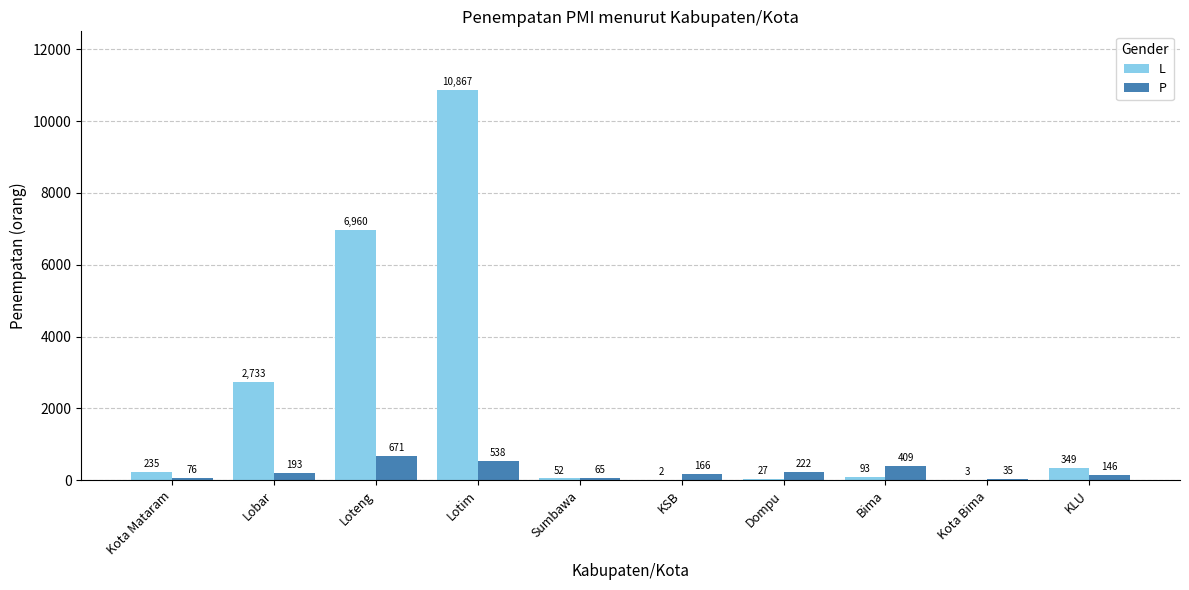

The L series shows 52 at Sumbawa. True or false?

True